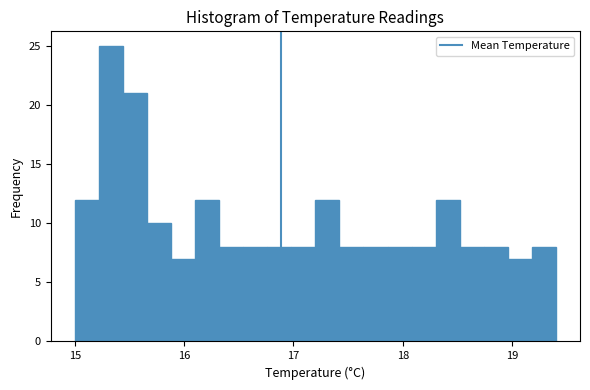

Read against the x-axis, roughly where is the centre of the tallest bar?

15.3